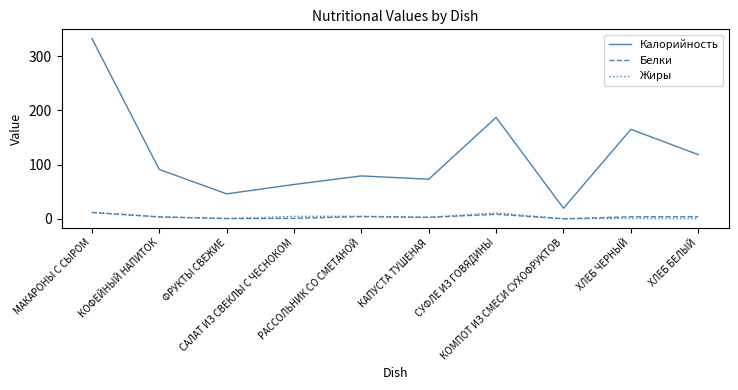

At which label does Калорийность reach its peak?

МАКАРОНЫ С СЫРОМ